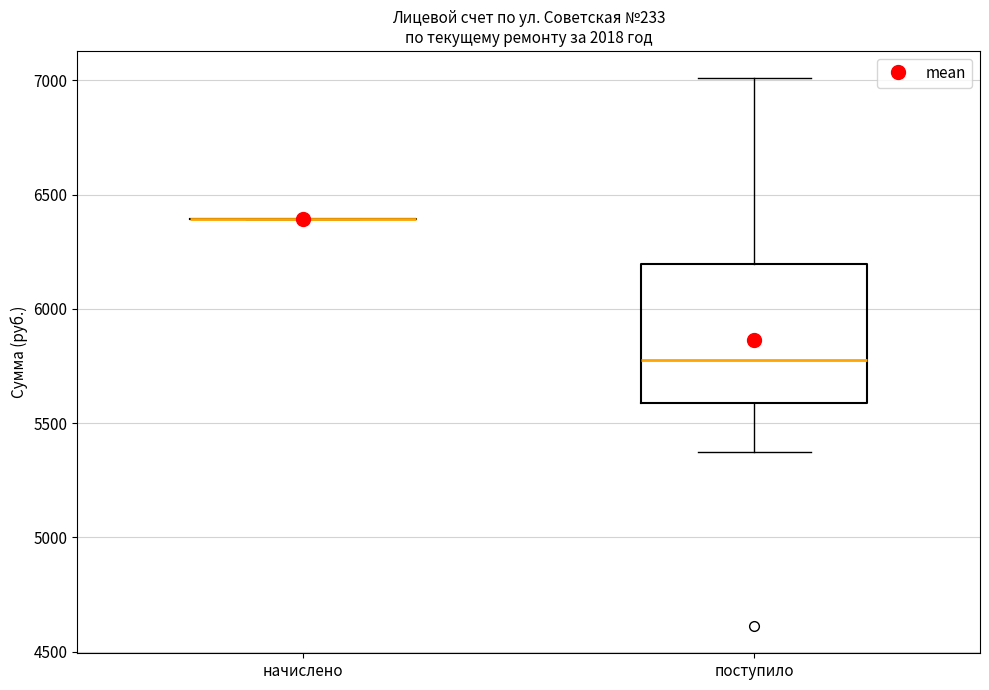

Reading left to right, transcribe this box plot: for each box, give where its median line is, the range the box spans, and where its two whiskers end, as read against the y-axis. The values are not printed on the chart, so give them approximately, as read against the axis.

начислено: box collapsed to a line at 6400, whiskers 6400 to 6400
поступило: median 5800, box 5600 to 6200, whiskers 5350 to 7000